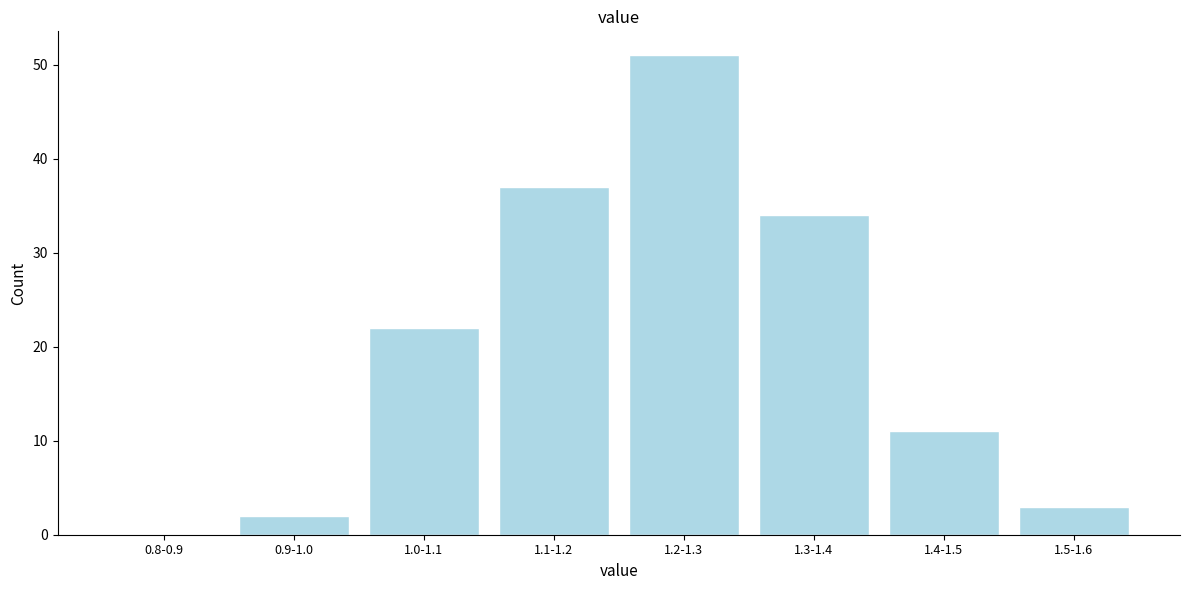

Reading left to right, extract all data points from this chart.

0.8-0.9=0	0.9-1.0=2	1.0-1.1=22	1.1-1.2=37	1.2-1.3=51	1.3-1.4=34	1.4-1.5=11	1.5-1.6=3